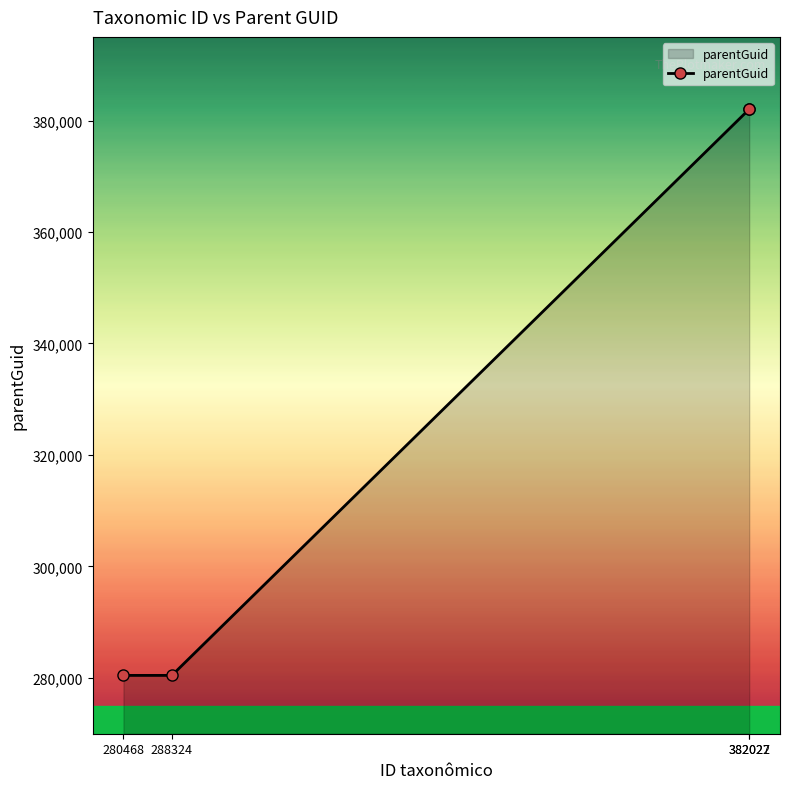

What is the sum of all values?

1324968